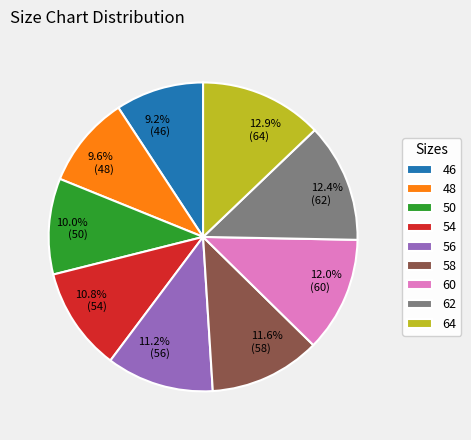

How many segments does this pie chart have?

9